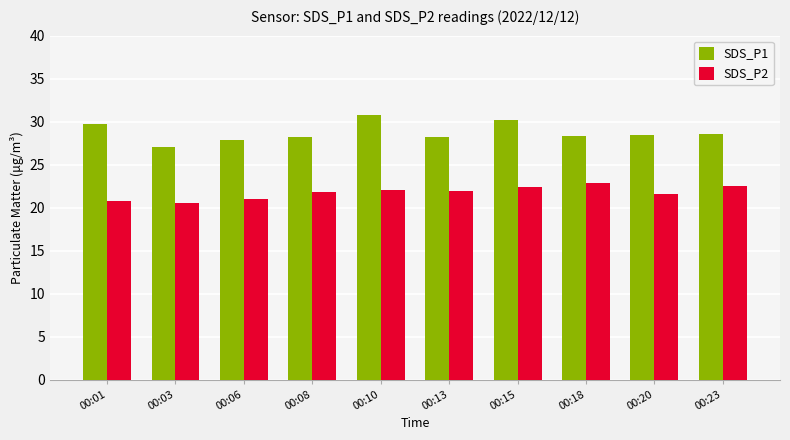

What is the total value across all series at 00:18?

51.3